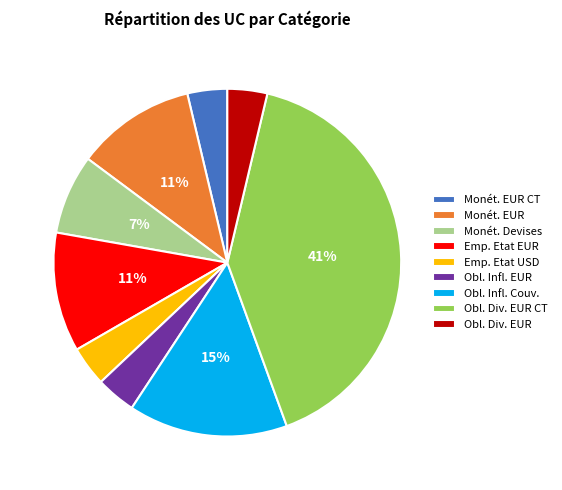

The Emp. Etat EUR slice represents 11% of the pie. True or false?

True